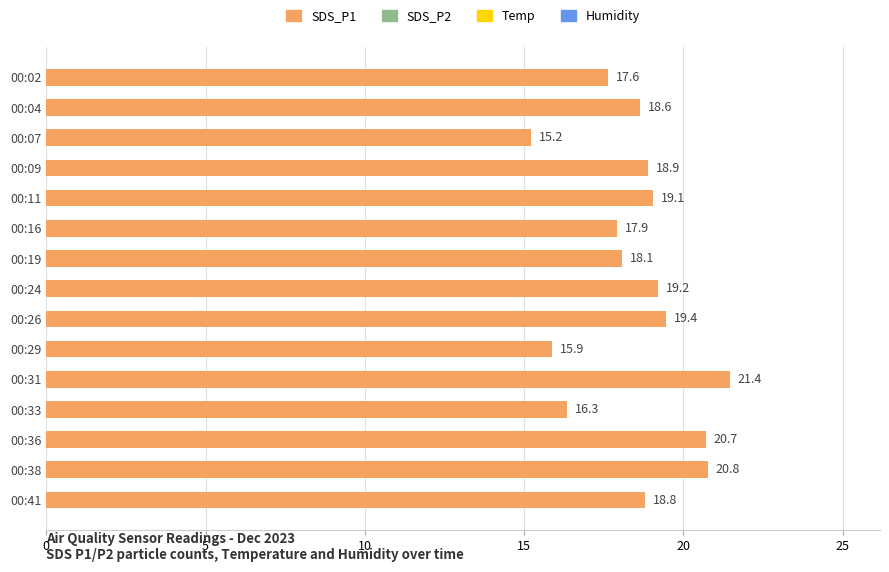

How many bars are there in total?

15